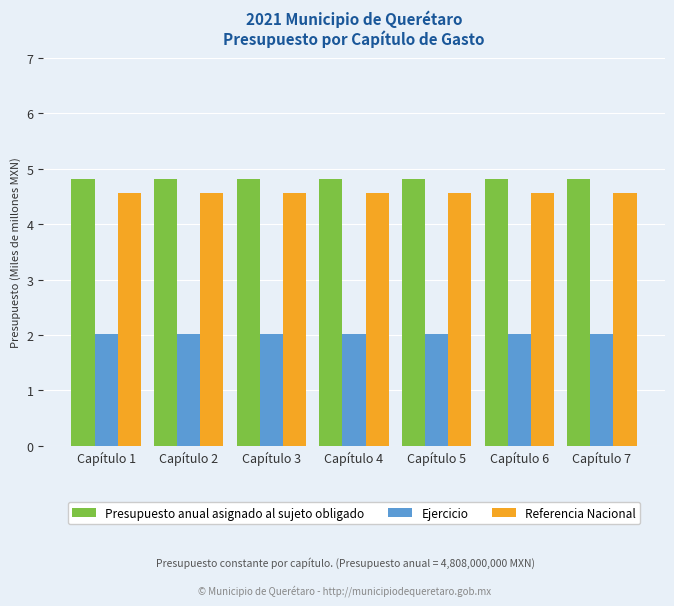

What is the approximate value of Presupuesto anual asignado al sujeto obligado at Capítulo 4?

4.8